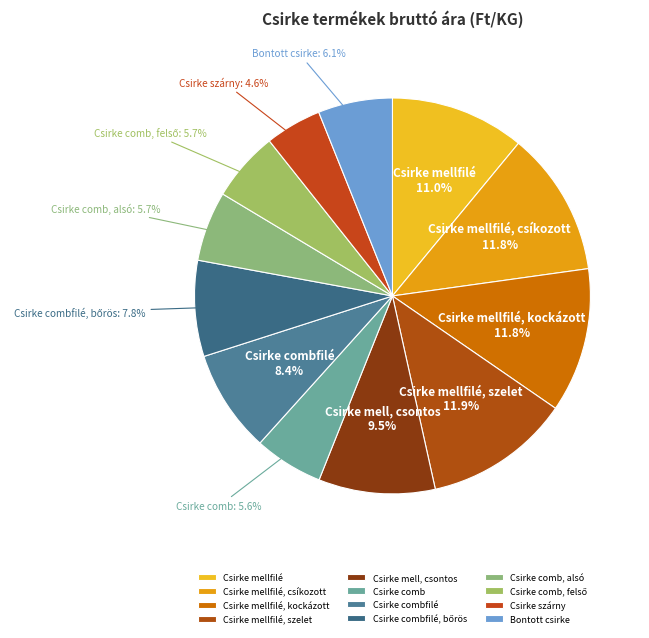

Which slice is the smallest?

Csirke szárny